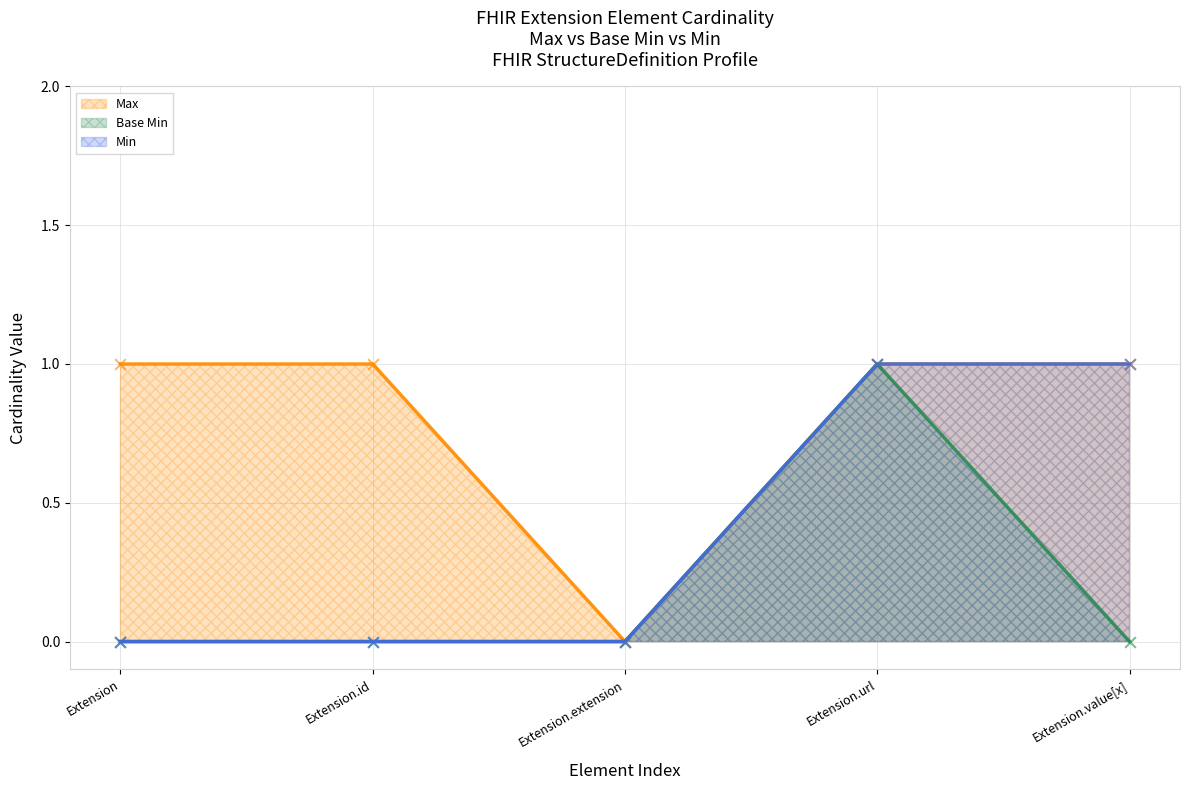

What is the total value across all series at Extension?

1